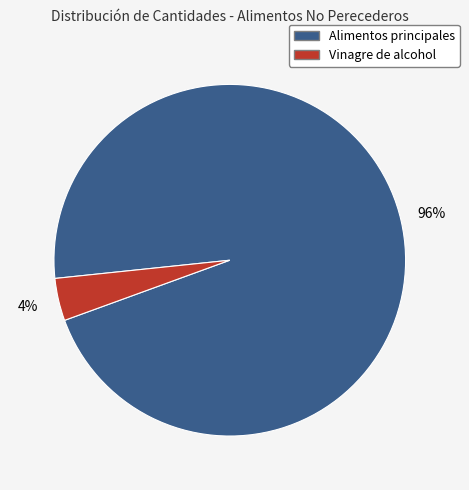

To the nearest percent, what is the average slice percentage?

50%